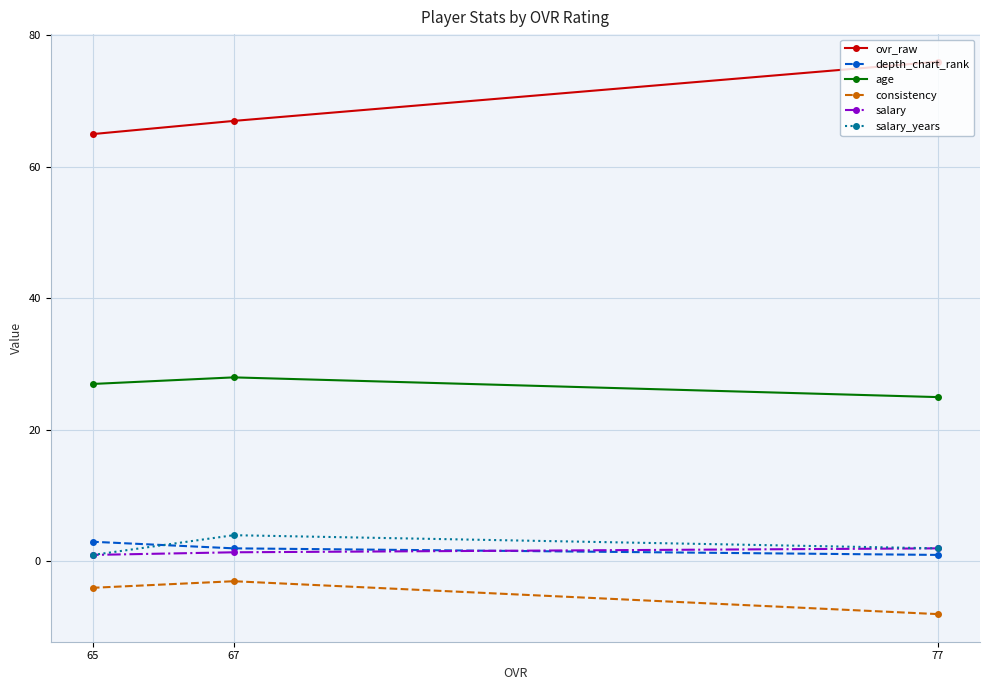

At which category is the sum across all series the highest?

67